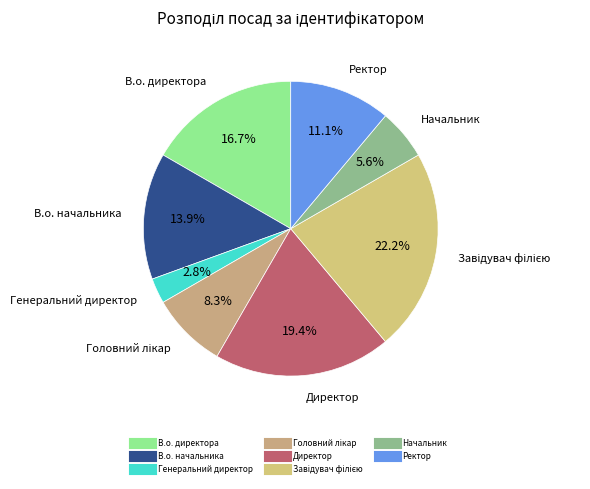

What percentage do В.о. начальника and Генеральний директор together represent?

16.7%